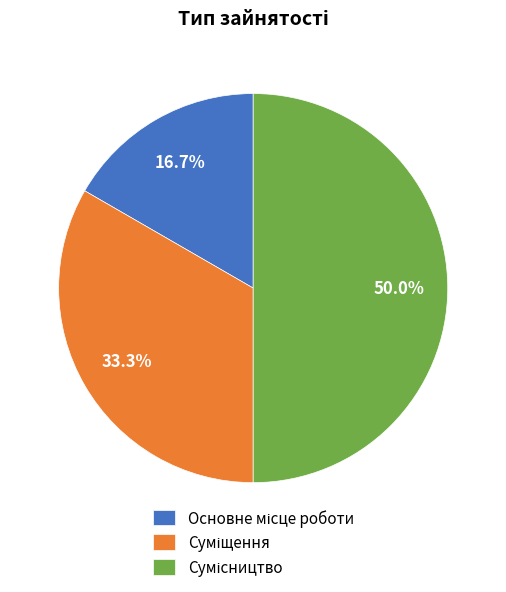

Does any single category account for the majority?

No